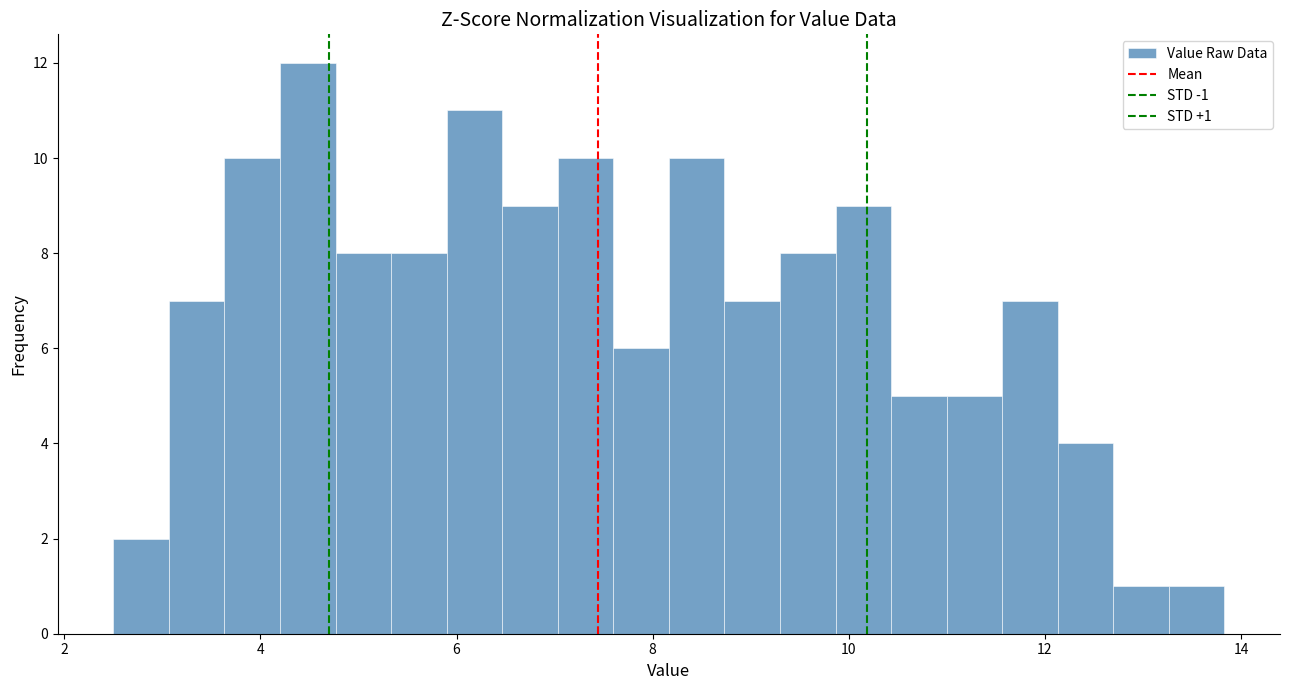

Around what value on the x-axis is the tallest bar? Give the approximate position of its centre, as read against the axis.

4.4